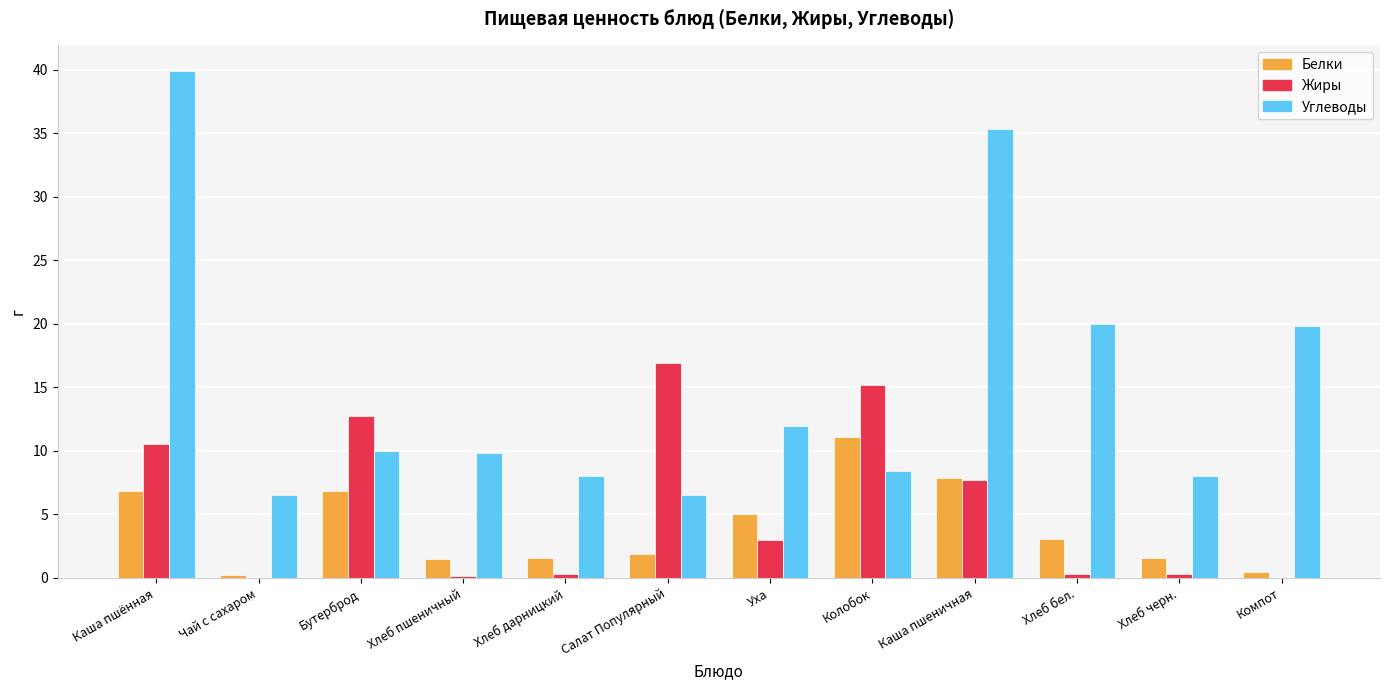

At which category is the sum across all series the highest?

Каша пшённая